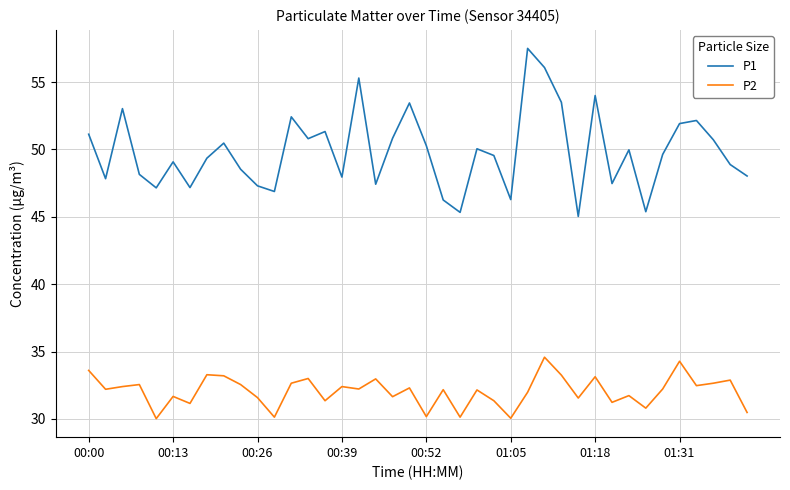

Which series has the largest total across all categories?

P1